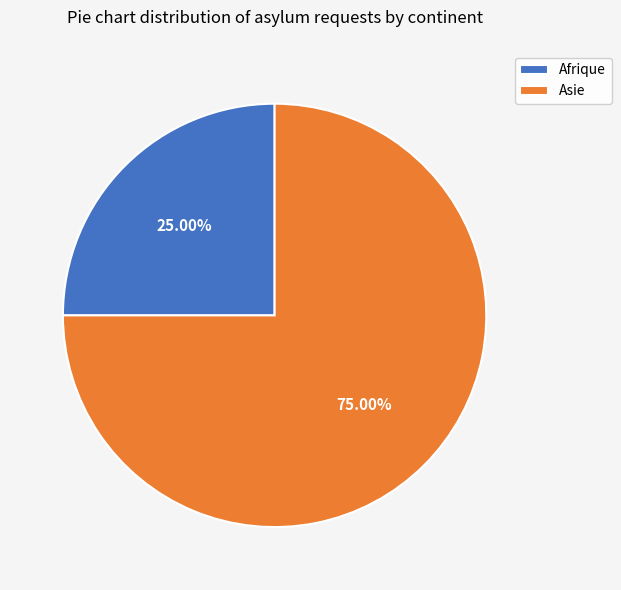

Is there a majority slice in this chart?

Yes